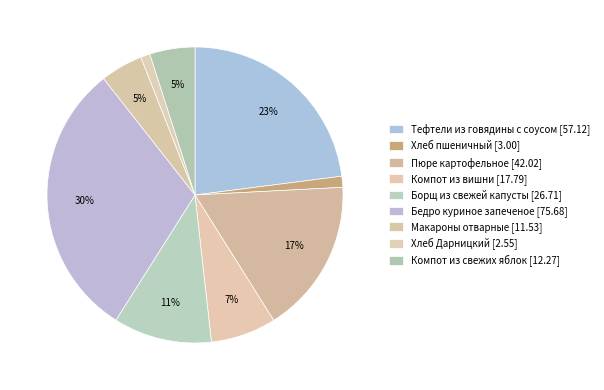

How many slices are in this pie chart?

9